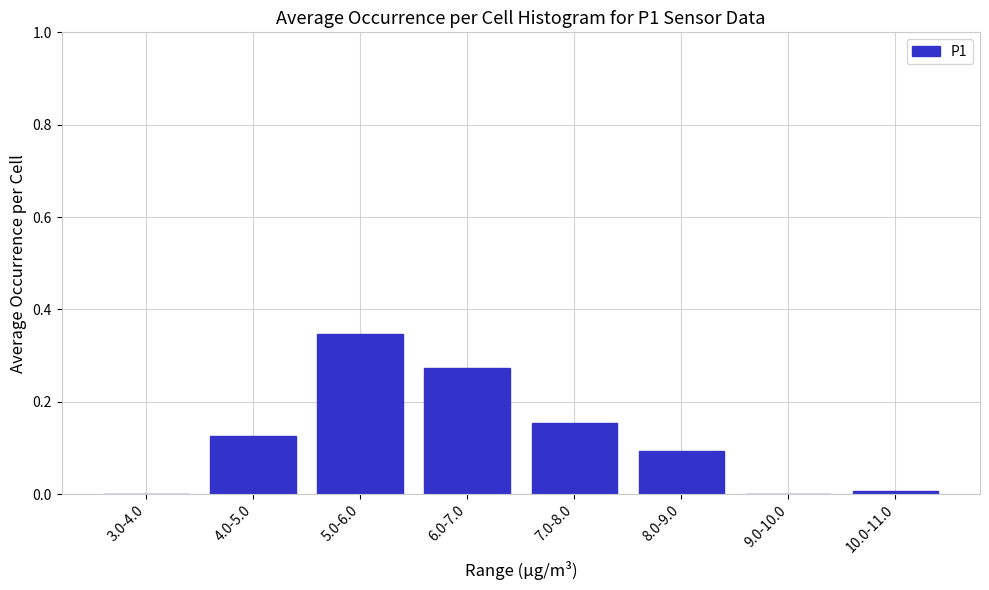

At which category does the chart reach its peak across all series?

5.0-6.0